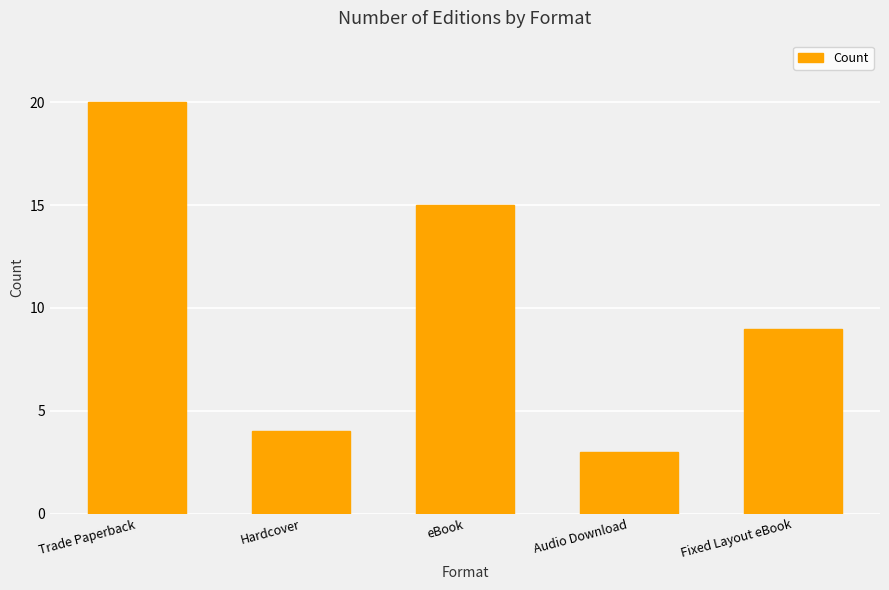

What is the sum of all values?

51